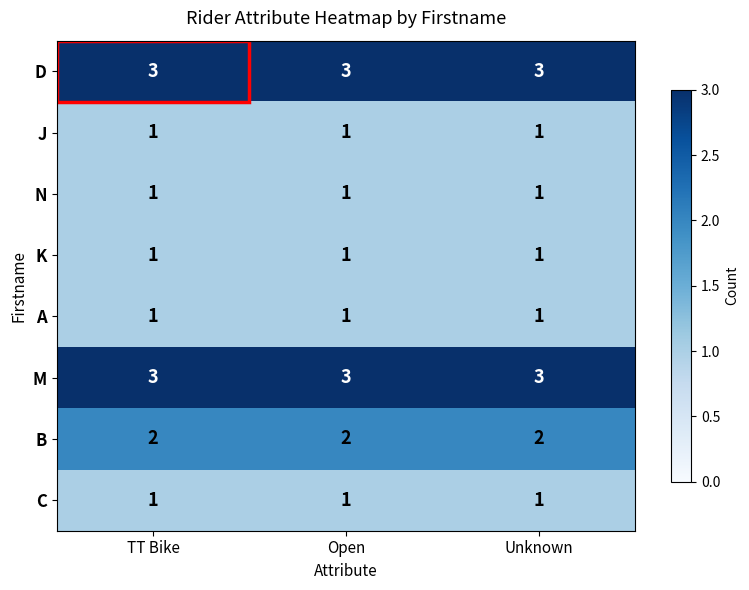

At how many categories does at least one series exceed 1?

3